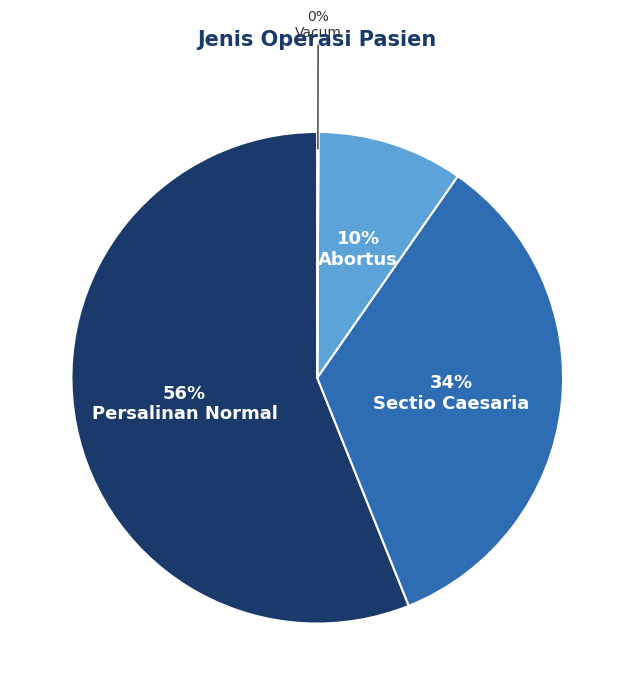

Is it true that Abortus is 10% of the pie?

True